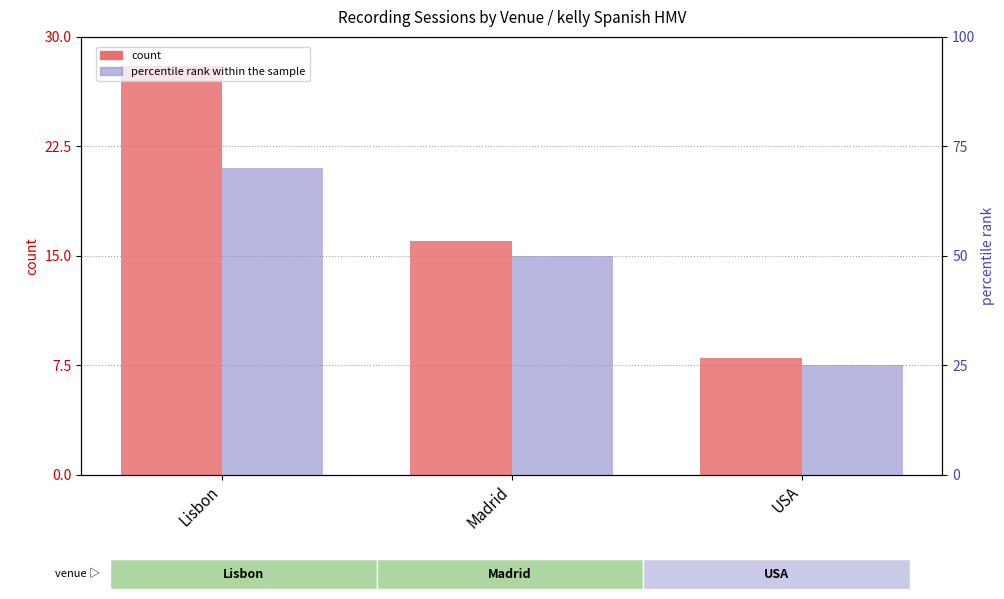

What position from the right is USA?

1